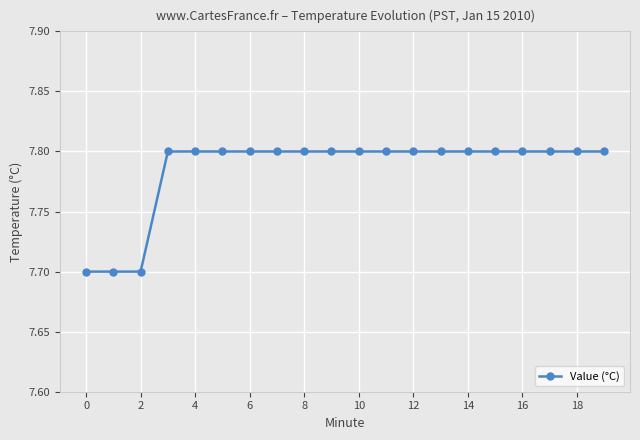

What is the value of the 10th point from the left?

7.8